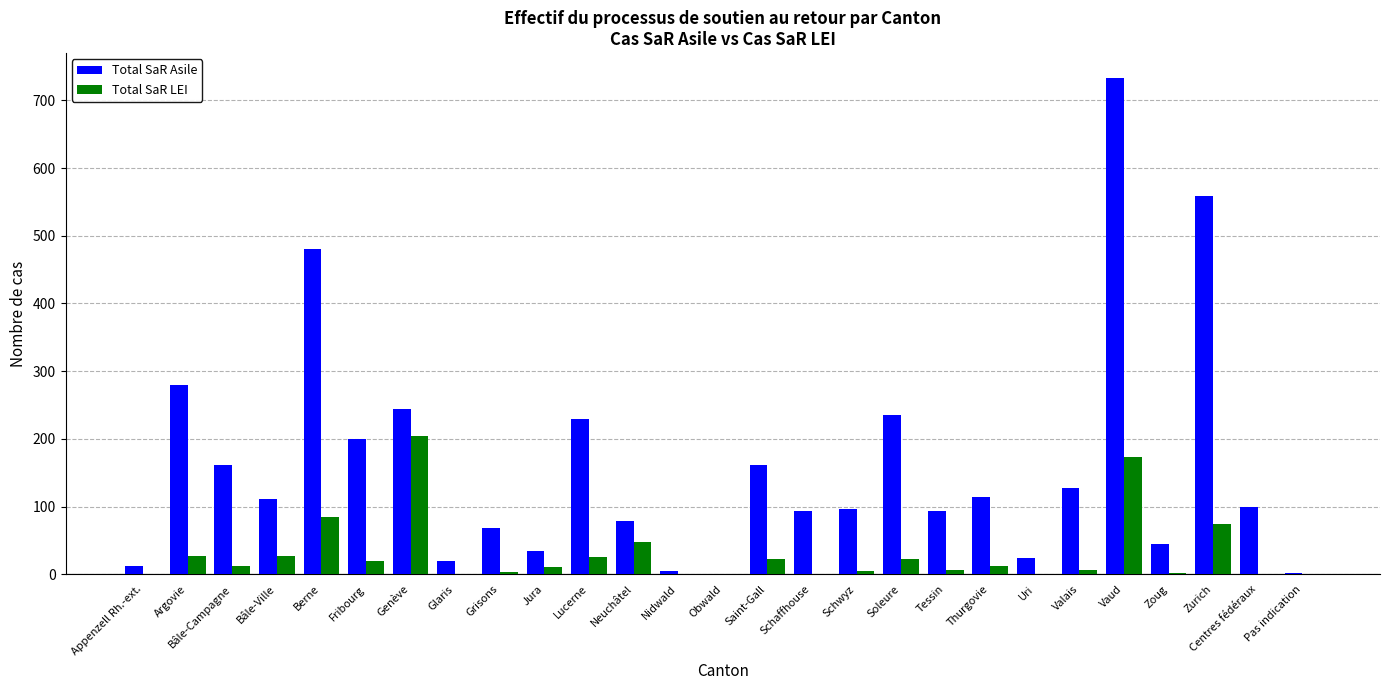

How many data points does each series have?

27